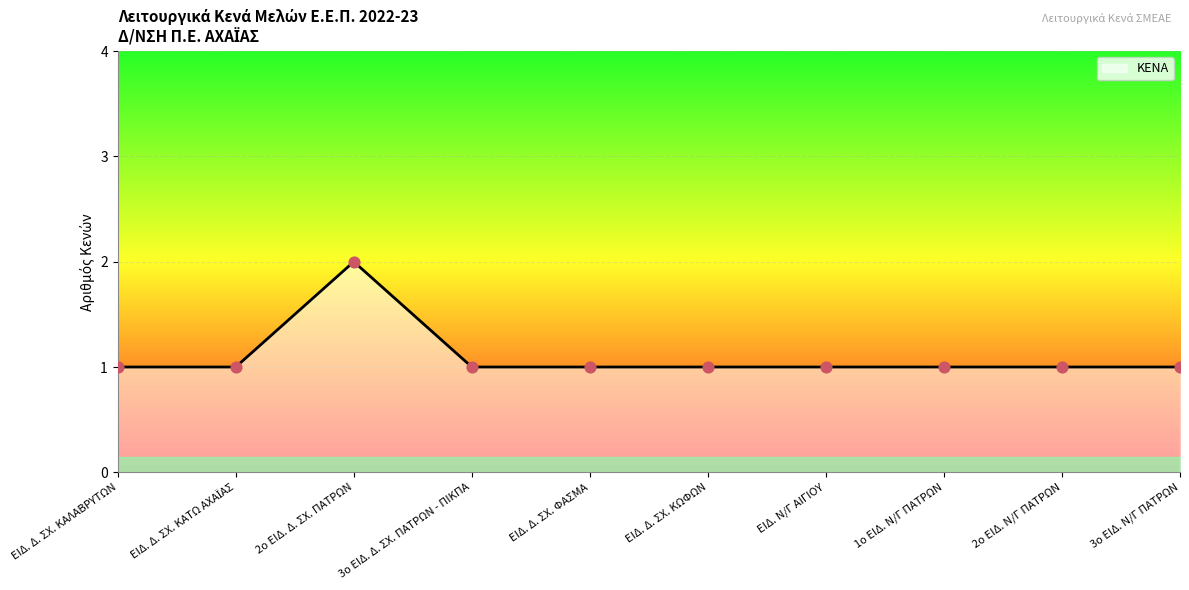

Between ΕΙΔ. Δ. ΣΧ. ΚΑΛΑΒΡΥΤΩΝ and 1ο ΕΙΔ. Ν/Γ ΠΑΤΡΩΝ, which is larger?

ΕΙΔ. Δ. ΣΧ. ΚΑΛΑΒΡΥΤΩΝ